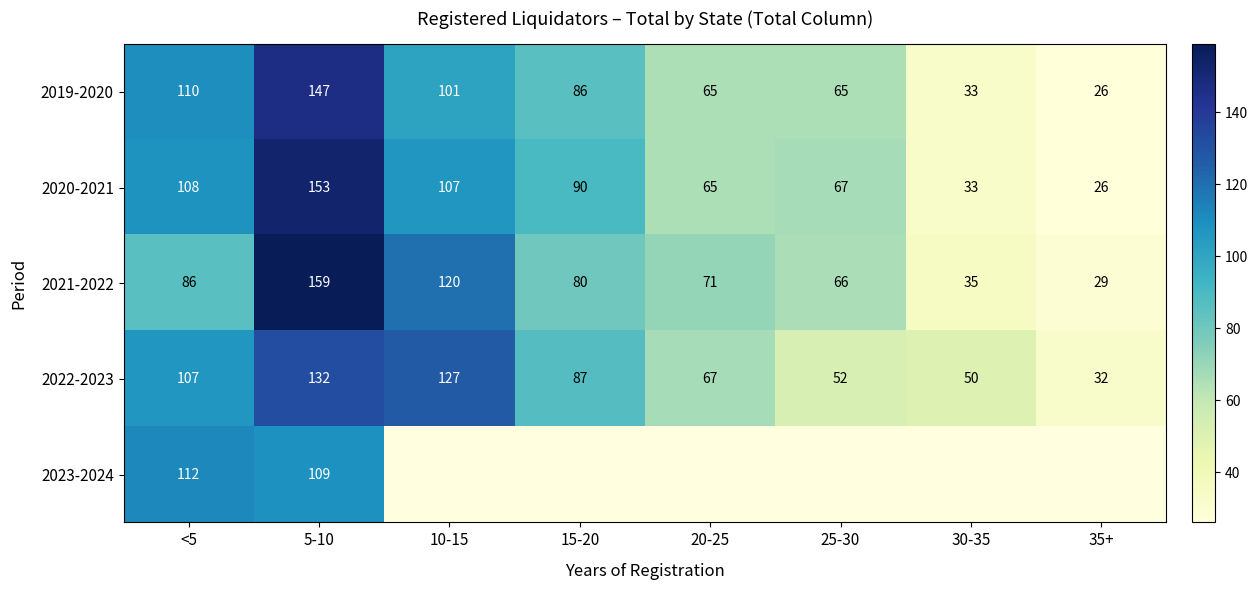

Is the value of 2021-2022 at 35+ greater than the value of 2023-2024 at <5?

No